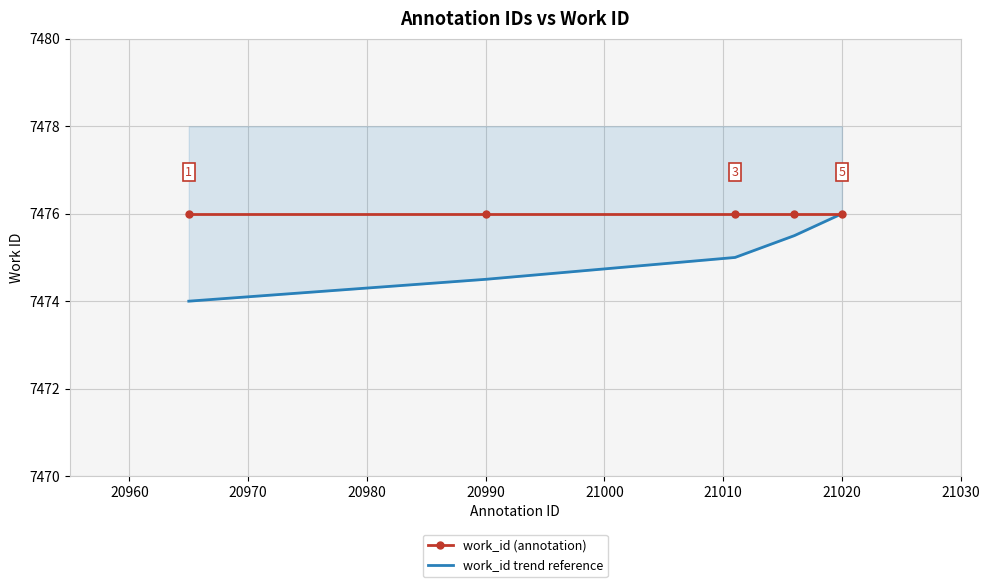

The work_id (annotation) series shows 7476.0 at 20960. True or false?

True